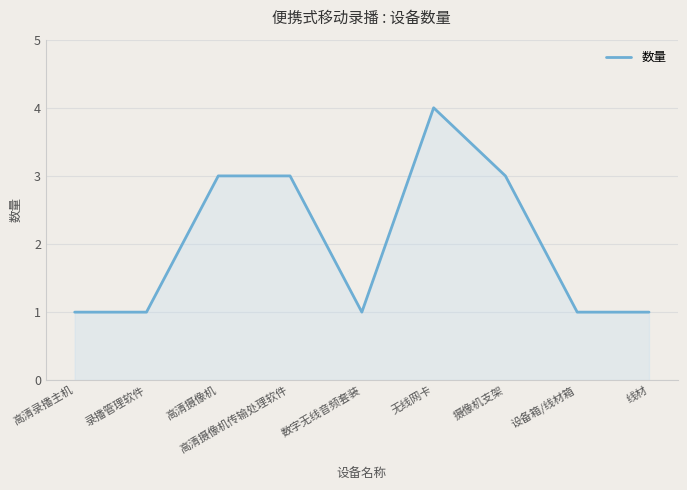

Approximately how many times larger is the value at 设备箱/线材箱 compared to 录播管理软件?

1.0